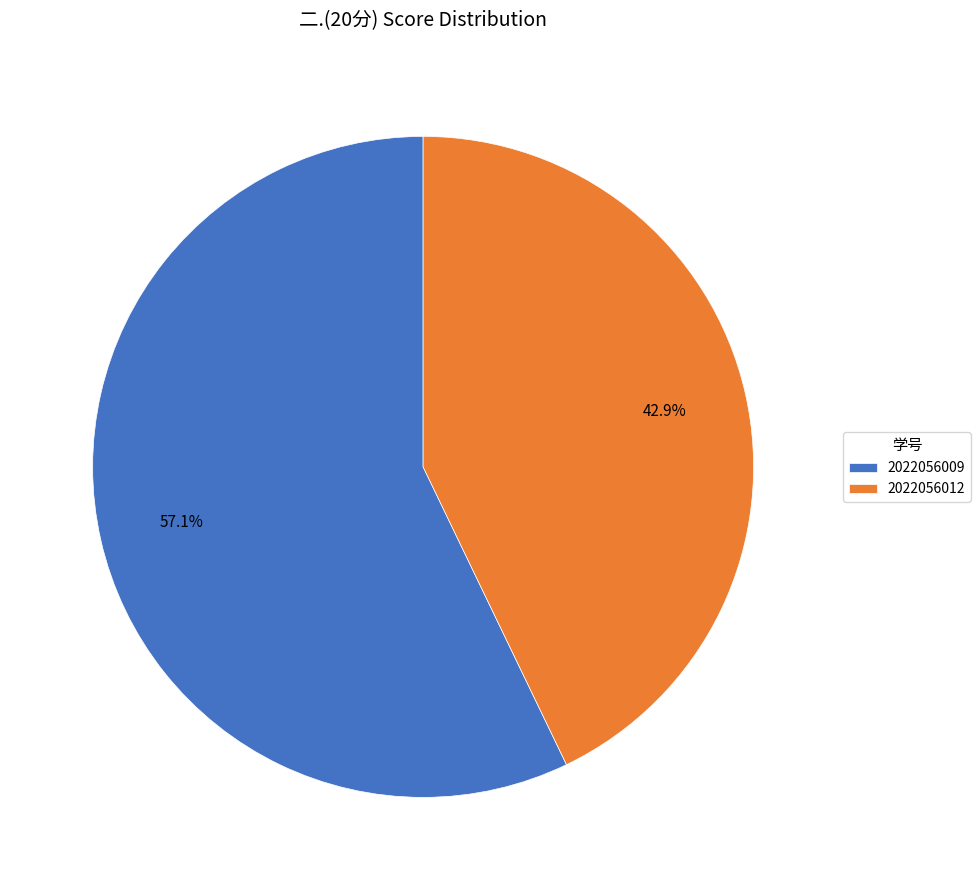

How many segments does this pie chart have?

2